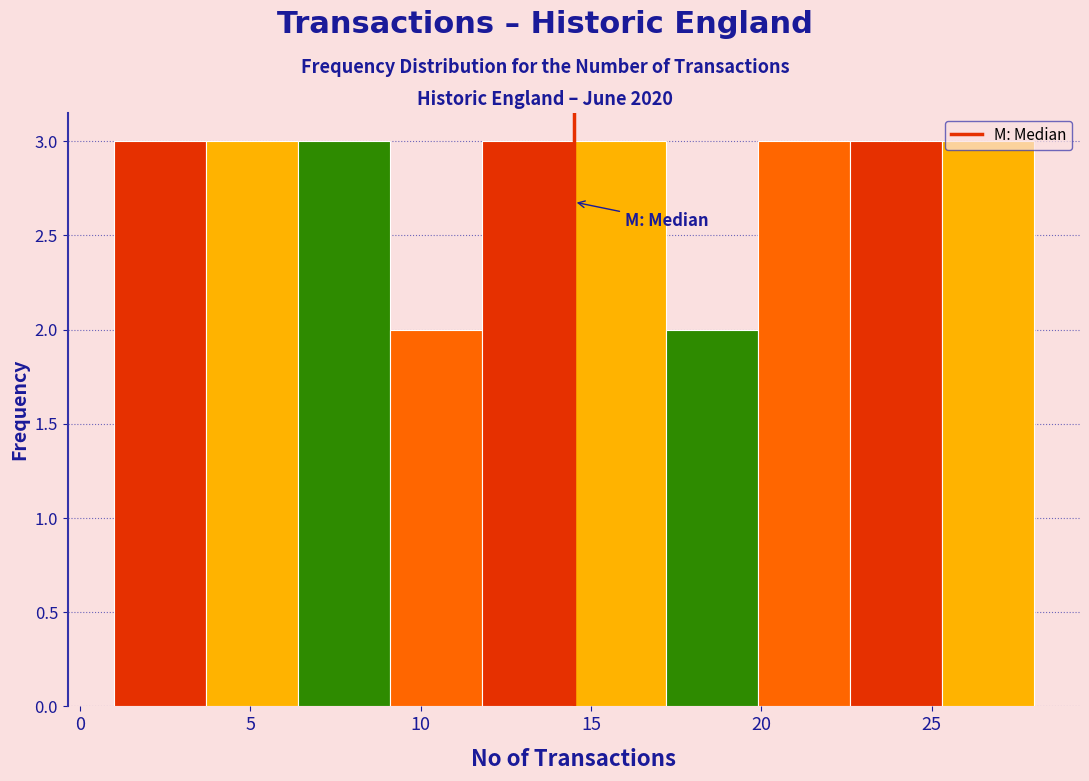

How tall is the bar that spans 1.0 to 3.7 on the x-axis? Neither the bar edges nor the heights are printed on the chart, so give them approximately, as read against the axes.

3